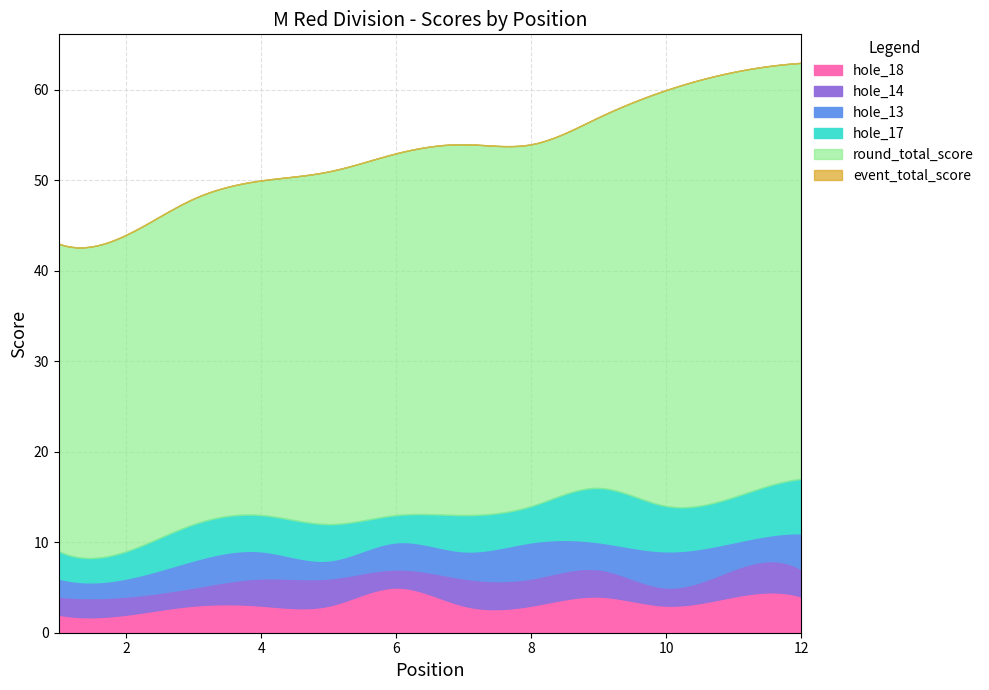

Reading left to right, what are all the values shown in this chart?

event_total_score: 43	44	48	50	51	53	54	54	57	60	62	63
round_total_score: 43	44	48	50	51	53	54	54	57	60	62	63
hole_17: 3	3	4	4	4	3	4	4	6	5	5	6
hole_13: 2	2	3	3	2	3	3	4	3	4	3	4
hole_14: 2	2	2	3	3	2	3	3	3	2	3	3
hole_18: 2	2	3	3	3	5	3	3	4	3	4	4